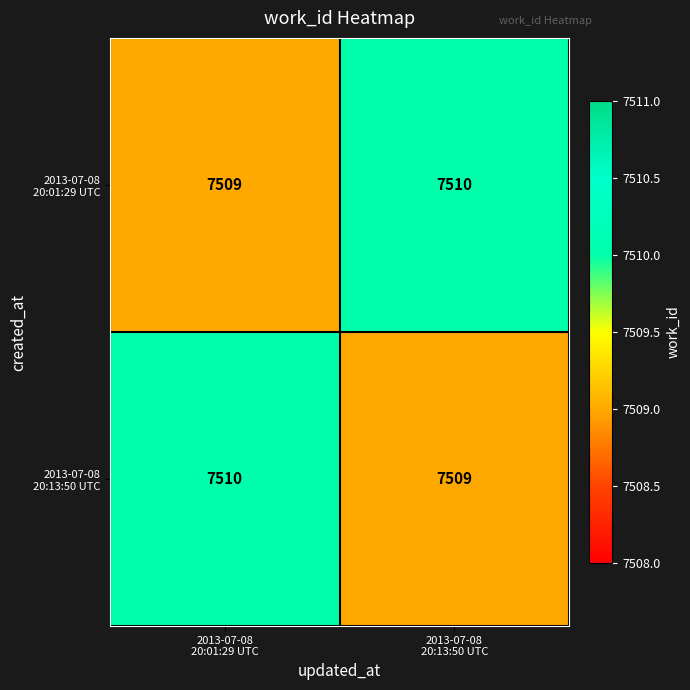

What is the minimum value shown in the chart?

7509